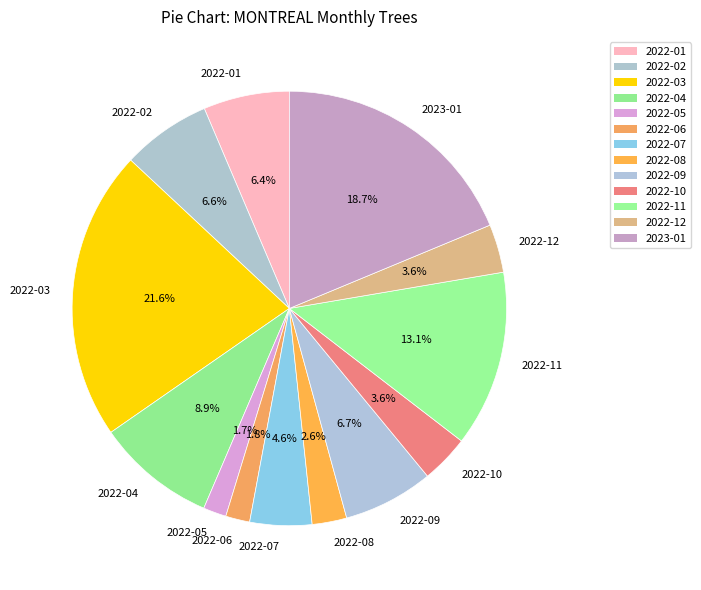

How much of the chart is everything except 2022-06?

98.2%